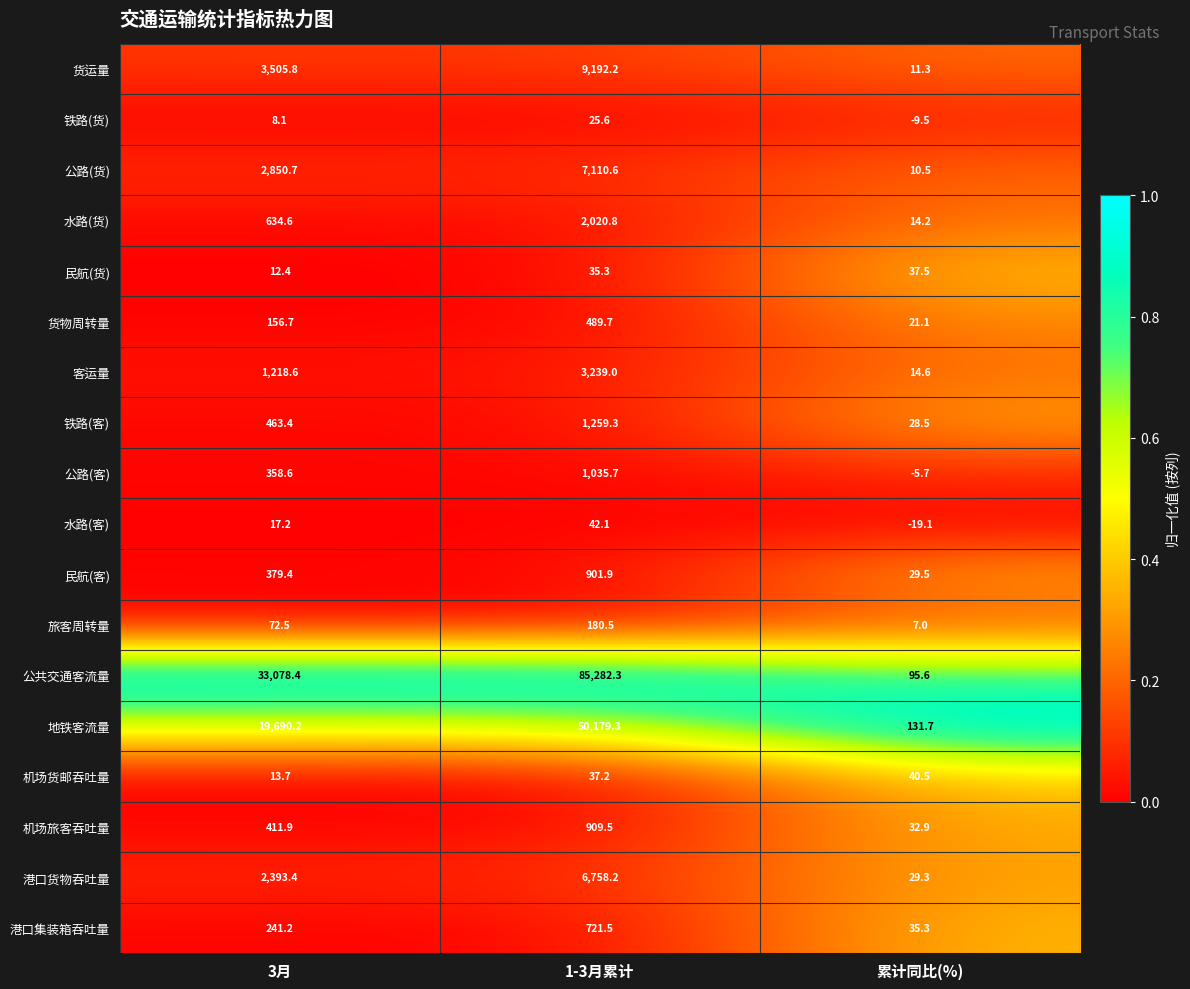

Which series has the widest spread of values?

公共交通客流量